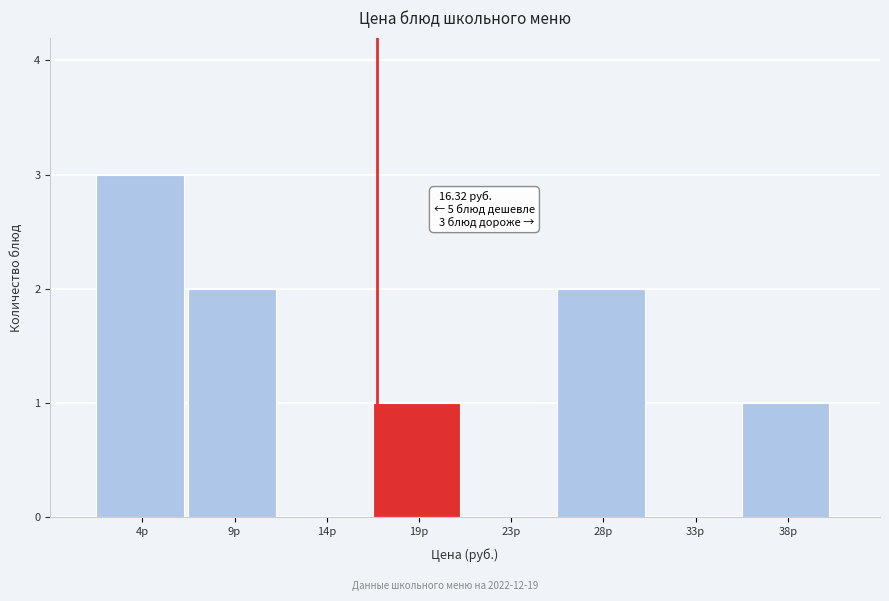

Reading right to left, transcribe all the data shown in this chart.

38р=1	33р=0	28р=2	23р=0	19р=1	14р=0	9р=2	4р=3